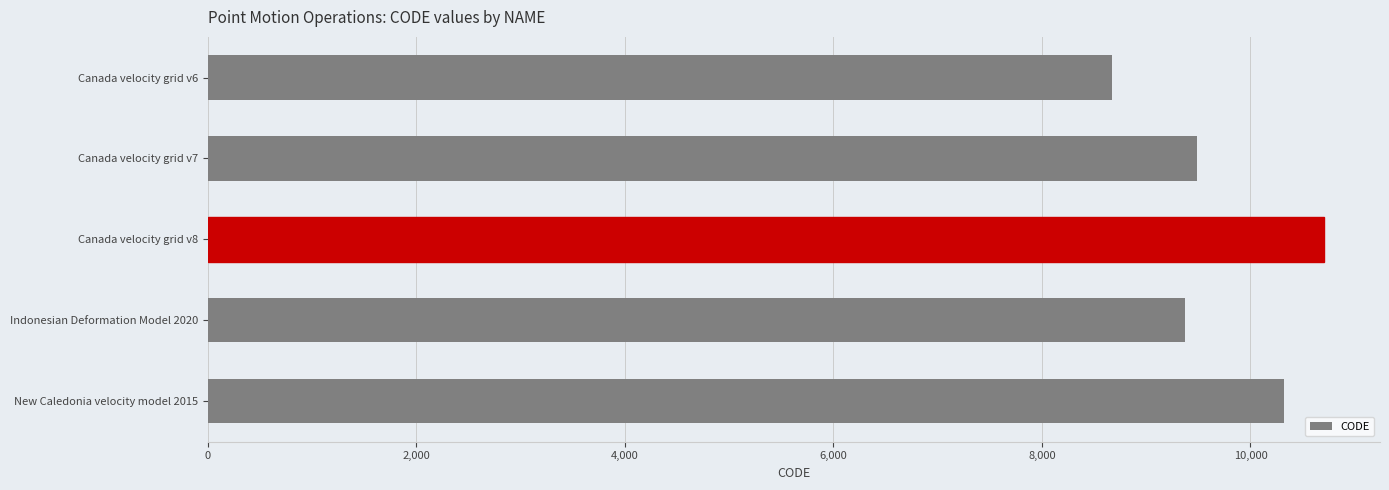

What is the ratio of the value at Indonesian Deformation Model 2020 to the value at Canada velocity grid v8?

0.9